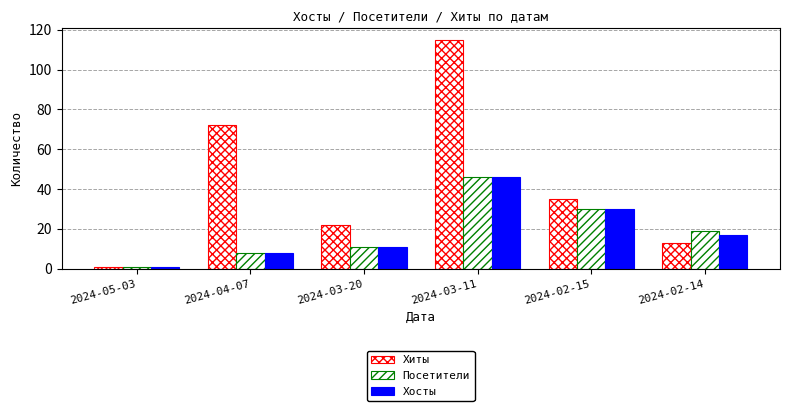

Which series has the largest total across all categories?

Хиты